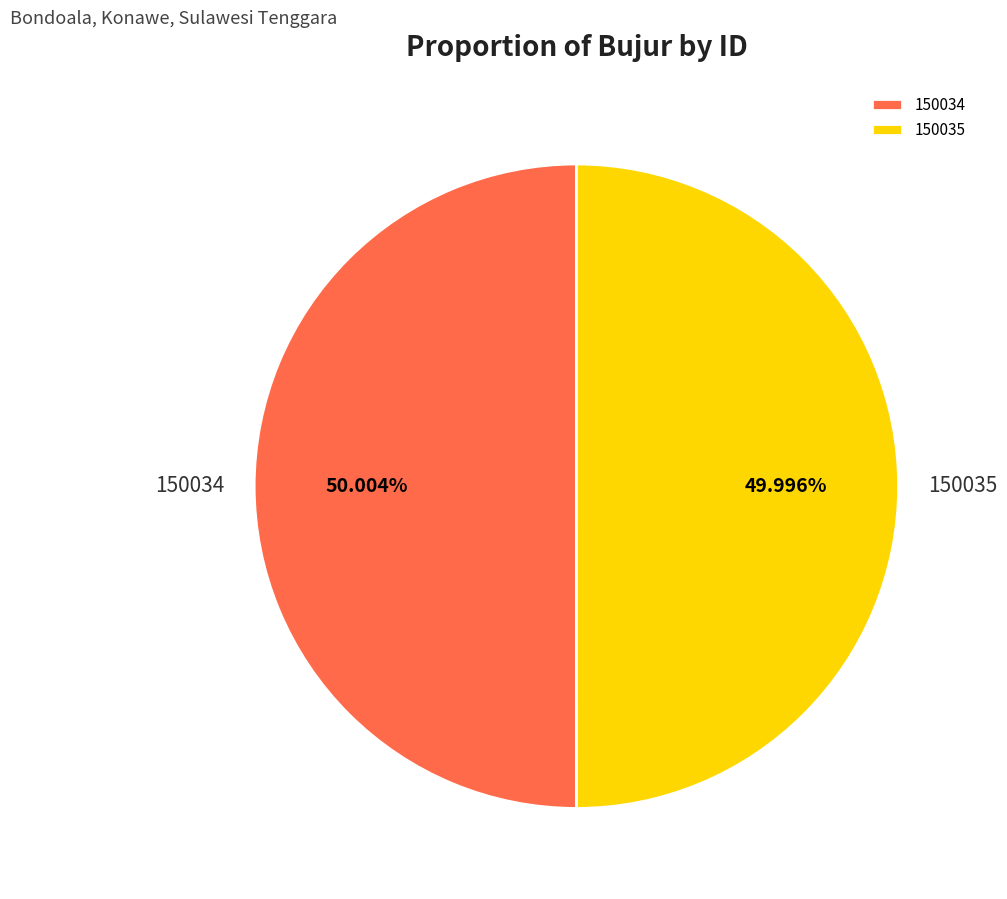

What is the ratio of the value at 150034 to the value at 150035?

1.0